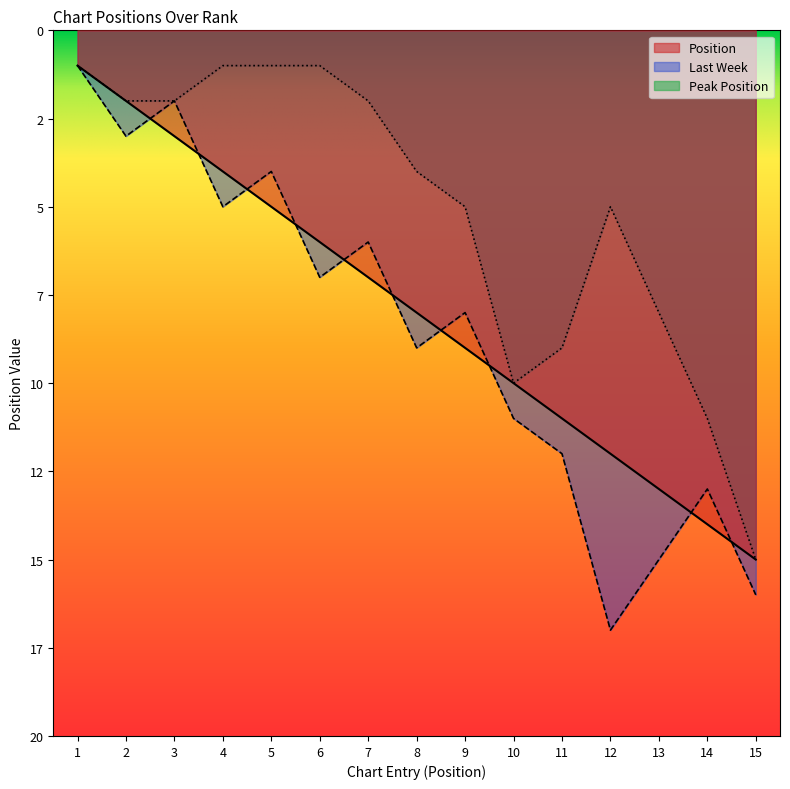

Is it true that Peak Position equals 1 at 6?

True